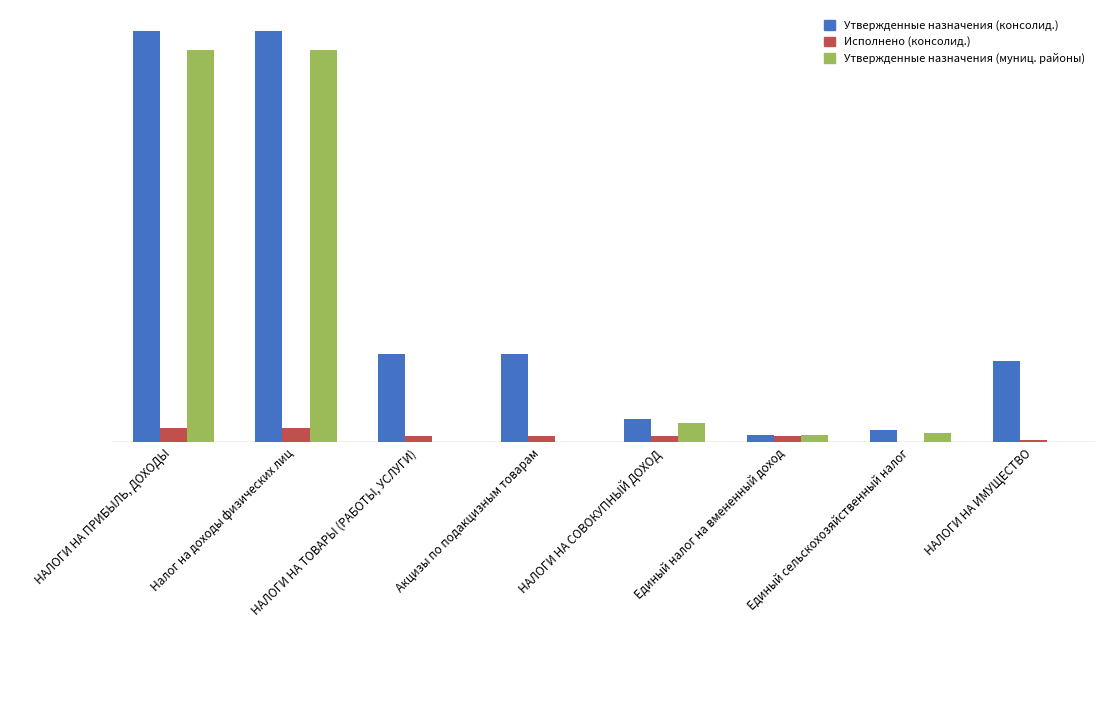

What are all the series names shown in the legend?

Утвержденные назначения (консолид.), Исполнено (консолид.), Утвержденные назначения (муниц. районы)